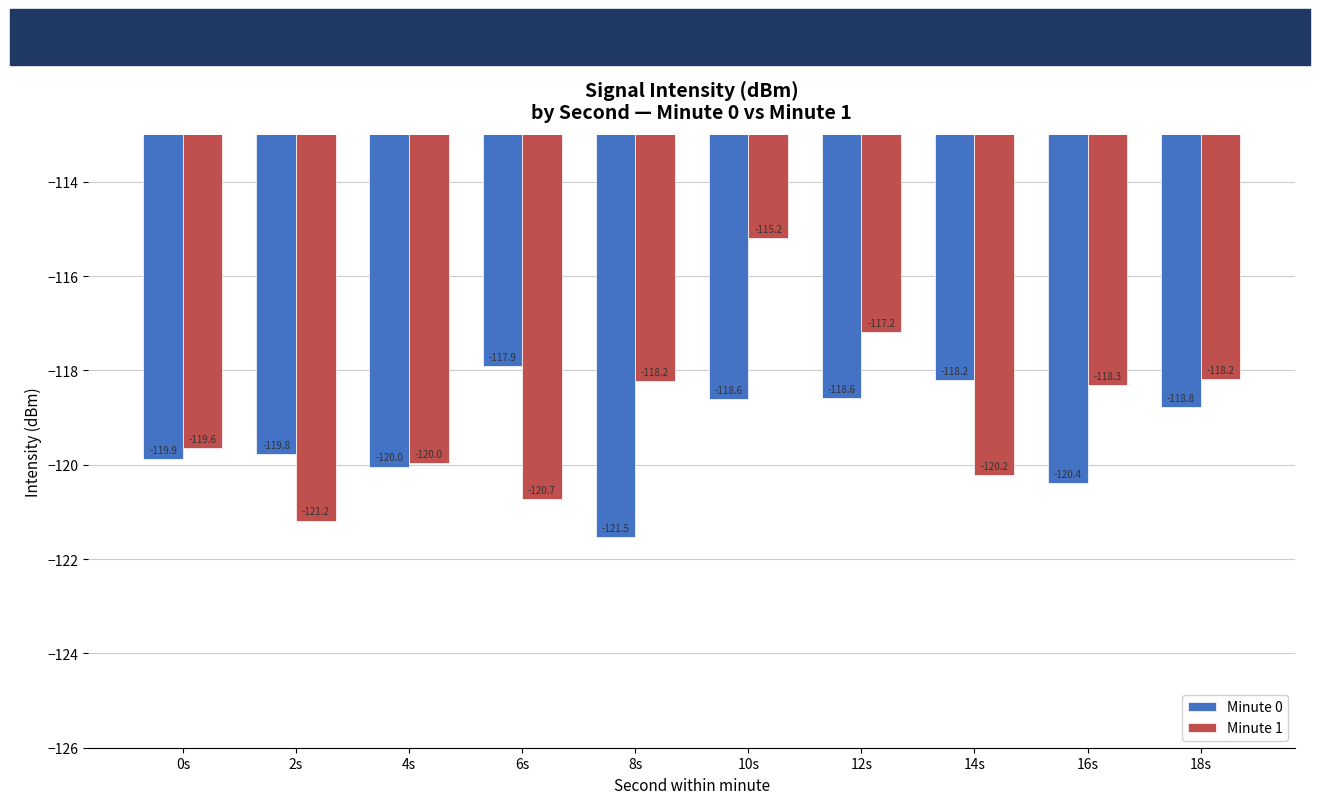

Which series has the largest range (max minus min)?

Minute 1